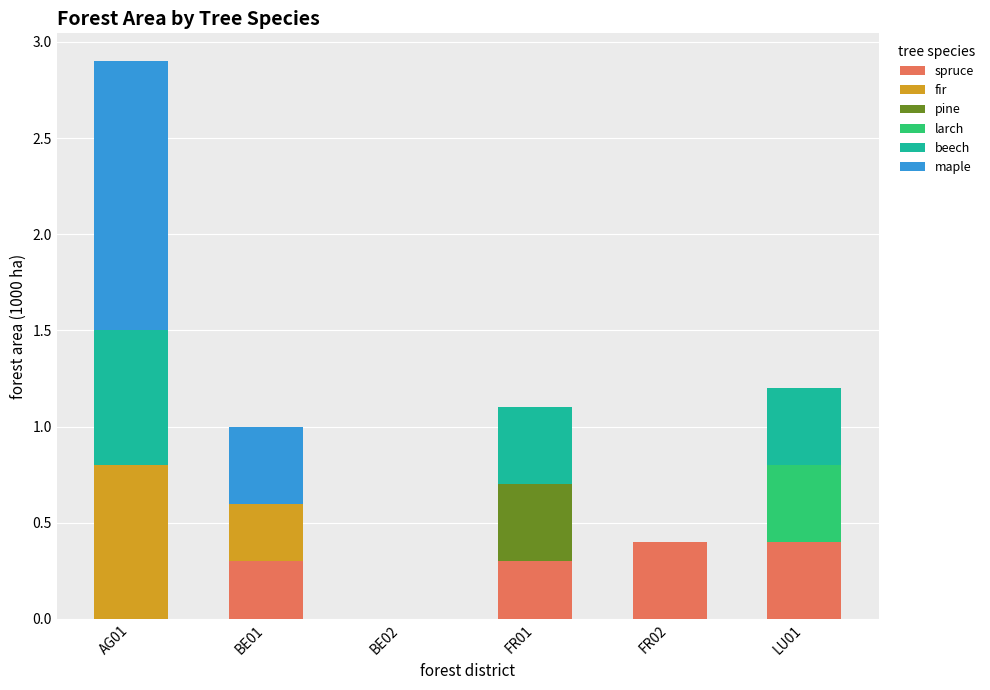

What is the total value across all series at AG01?

2.9